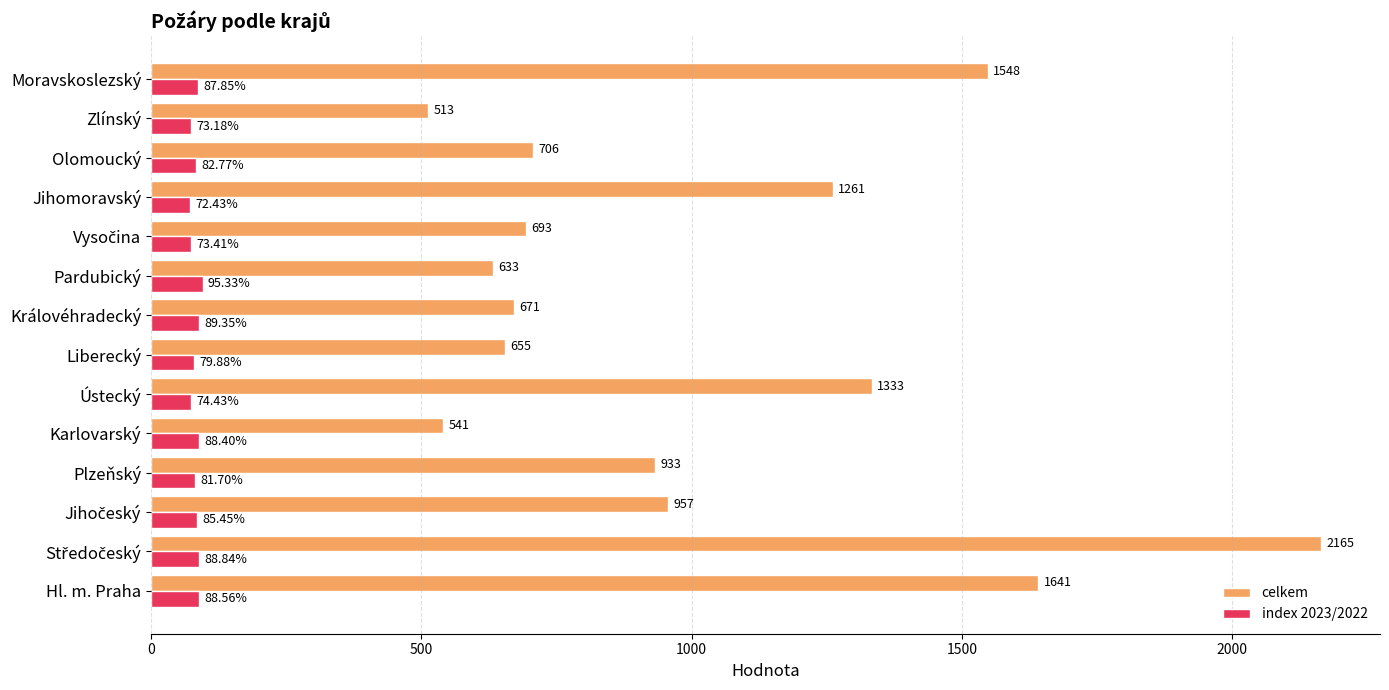

At which label is index 2023/2022 closest to 83?

Olomoucký